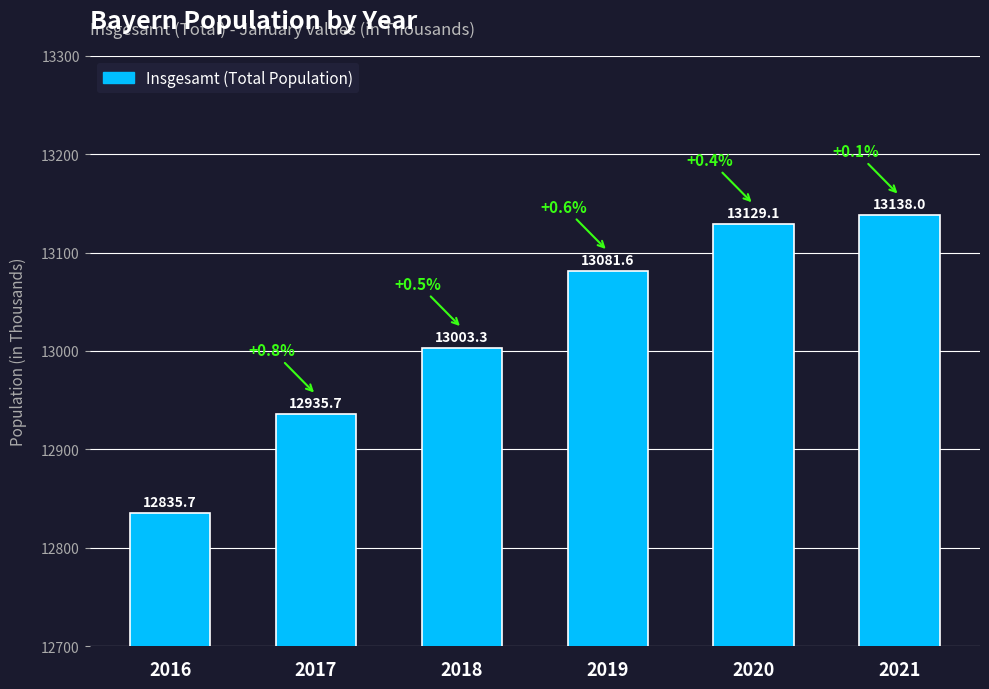

Reading right to left, list all the values displayed in this chart.

13138.0	13129.1	13081.6	13003.3	12935.7	12835.7